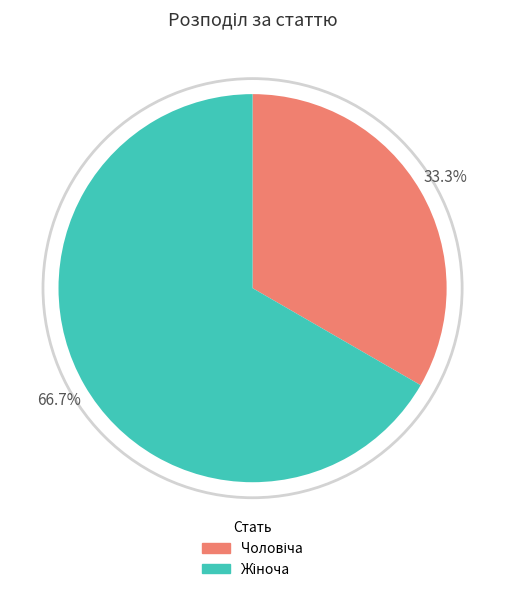

How many slices are in this pie chart?

2